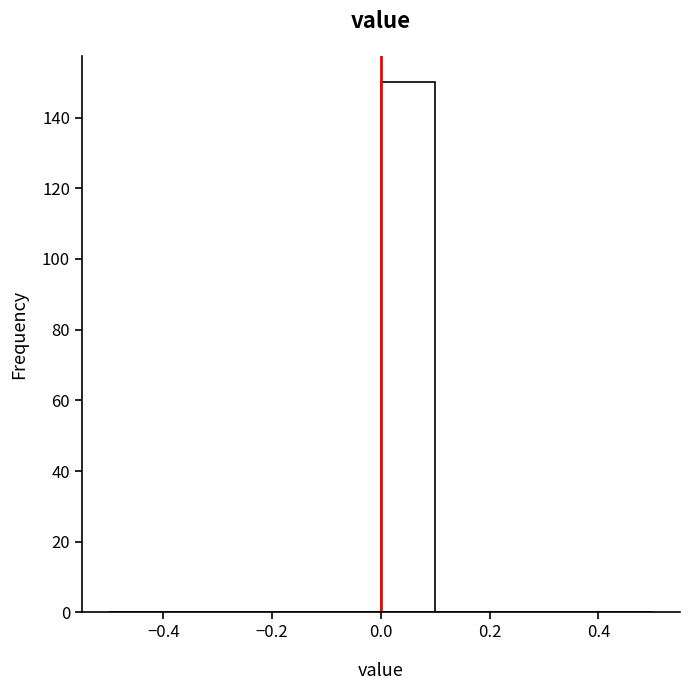

Reading left to right, list every bar in this chart as the range it spans on the x-axis followed by its height. The values are not printed on the chart, so give them approximately, as read against the axis.

-0.5 to -0.4: 0
-0.4 to -0.3: 0
-0.3 to -0.2: 0
-0.2 to -0.1: 0
-0.1 to 0.0: 0
0.0 to 0.1: 150
0.1 to 0.2: 0
0.2 to 0.3: 0
0.3 to 0.4: 0
0.4 to 0.5: 0